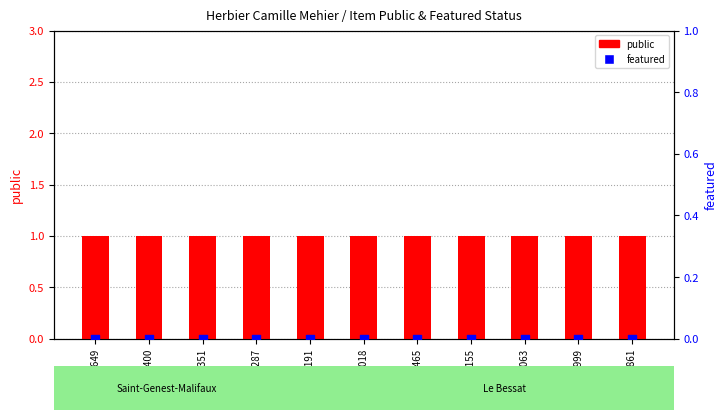

What are all the series names shown in the legend?

public, featured